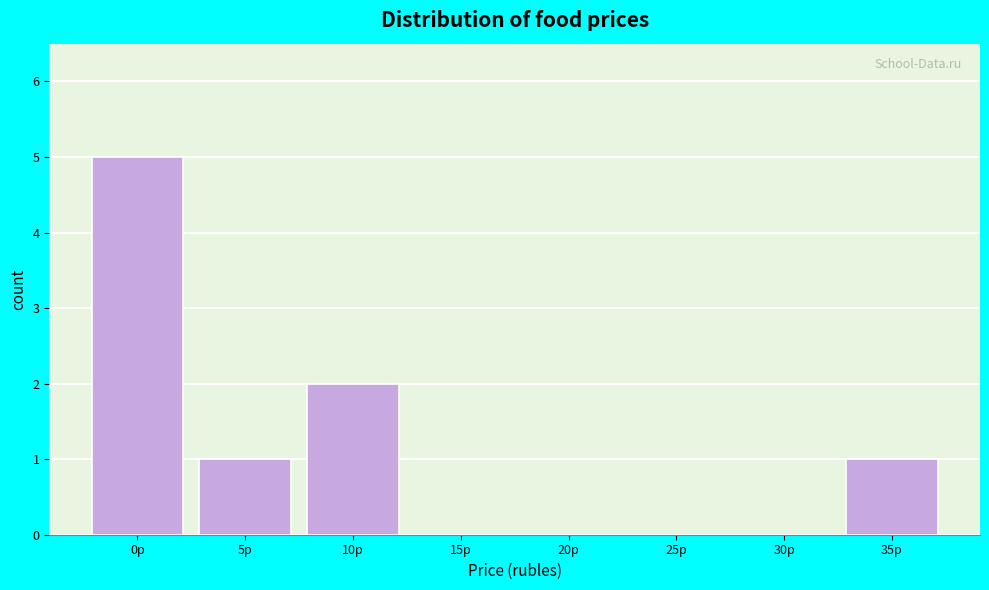

Reading right to left, list all the values displayed in this chart.

35р=1	30р=0	25р=0	20р=0	15р=0	10р=2	5р=1	0р=5